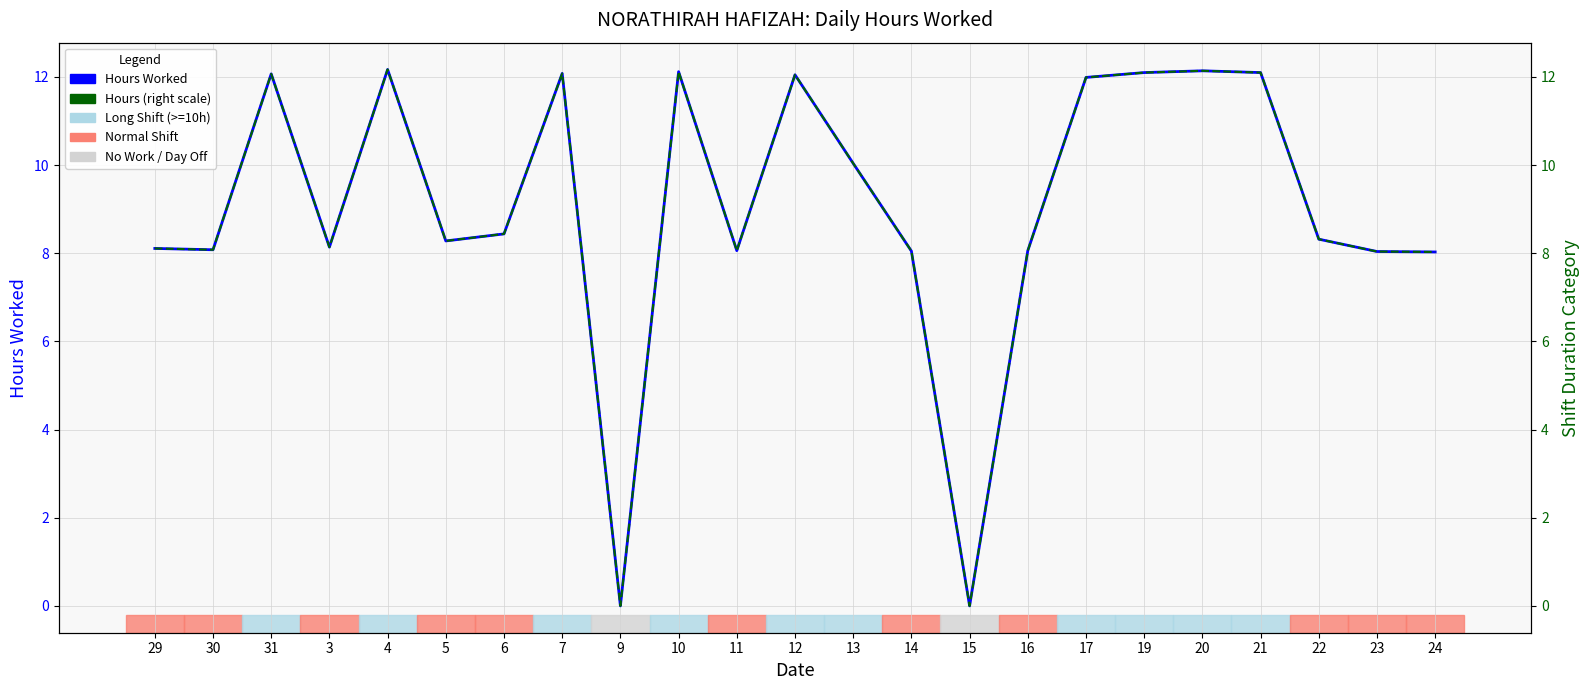

List the labels in order of Hours Worked value, largest first.

4, 20, 10, 19, 21, 7, 31, 12, 17, 13, 6, 22, 5, 3, 29, 30, 11, 16, 14, 23, 24, 9, 15